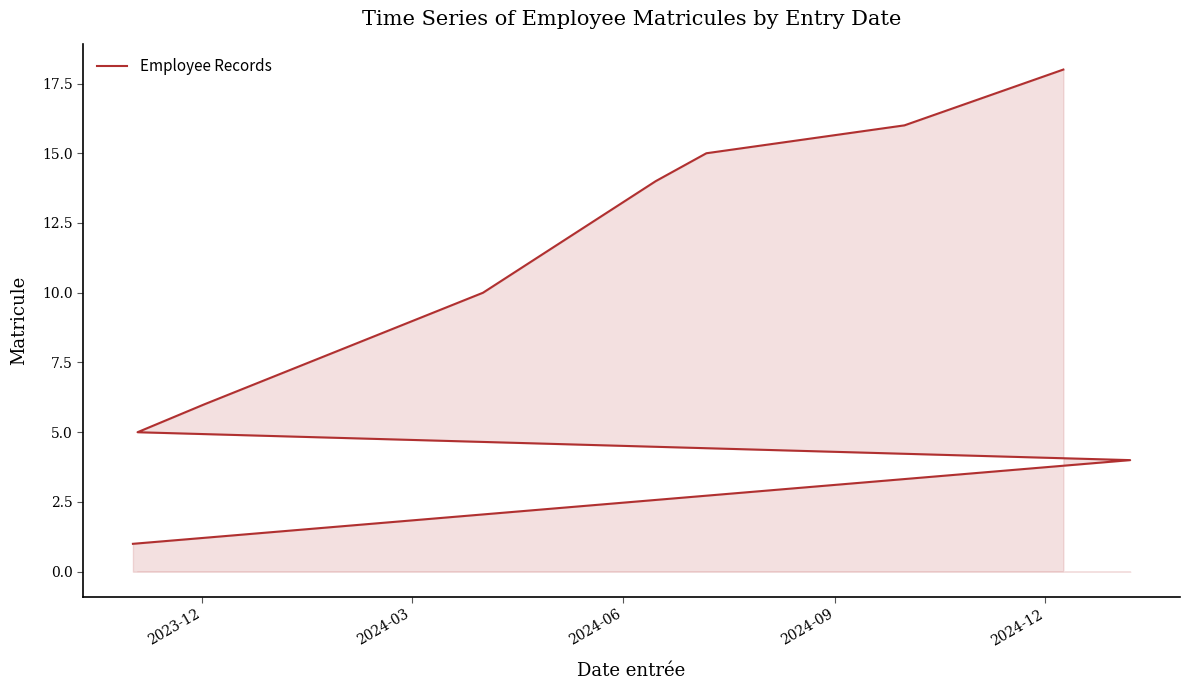

The value at 5 is 8. True or false?

False